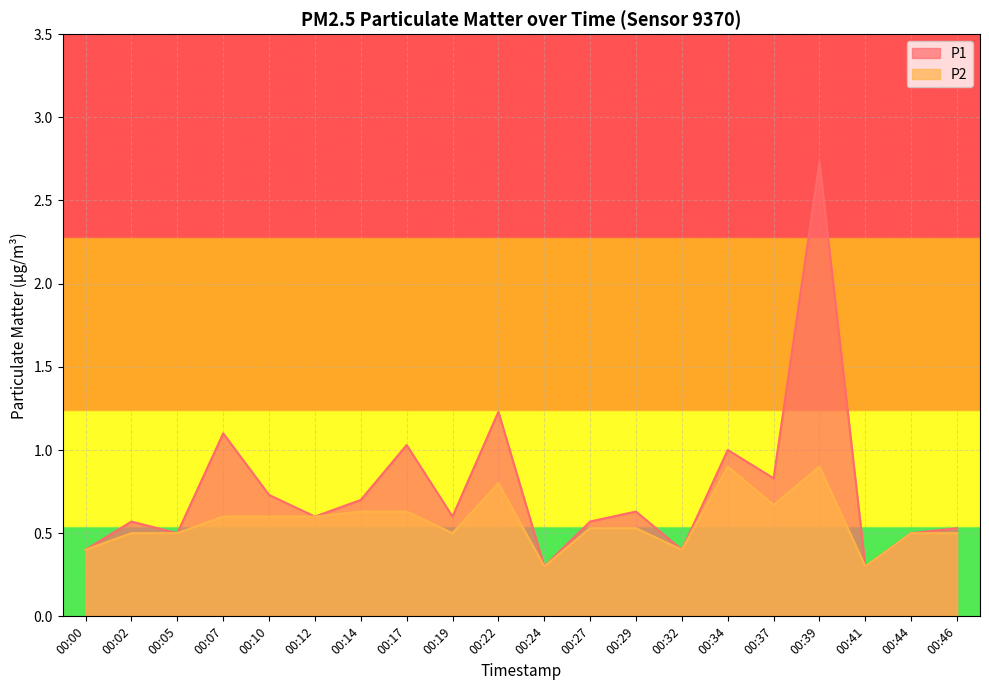

Reading left to right, list all the values displayed in this chart.

P1: 00:00=0.4	00:02=0.6	00:05=0.5	00:07=1.1	00:10=0.7	00:12=0.6	00:14=0.7	00:17=1.0	00:19=0.6	00:22=1.2	00:24=0.3	00:27=0.6	00:29=0.6	00:32=0.4	00:34=1.0	00:37=0.8	00:39=2.7	00:41=0.3	00:44=0.5	00:46=0.5
P2: 00:00=0.4	00:02=0.5	00:05=0.5	00:07=0.6	00:10=0.6	00:12=0.6	00:14=0.6	00:17=0.6	00:19=0.5	00:22=0.8	00:24=0.3	00:27=0.5	00:29=0.5	00:32=0.4	00:34=0.9	00:37=0.7	00:39=0.9	00:41=0.3	00:44=0.5	00:46=0.5